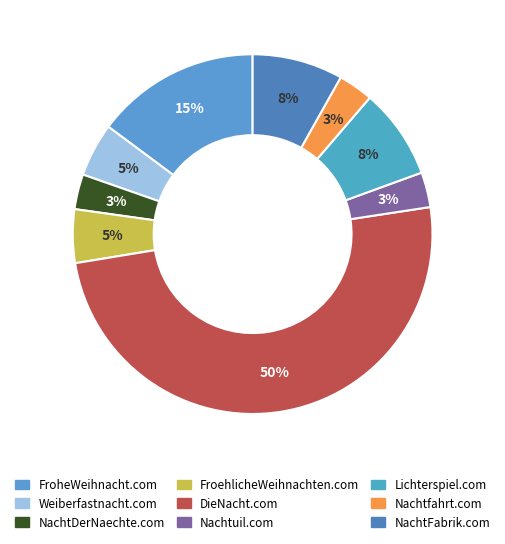

Do FroheWeihnacht.com and Nachtuil.com together represent more than half of the pie?

No